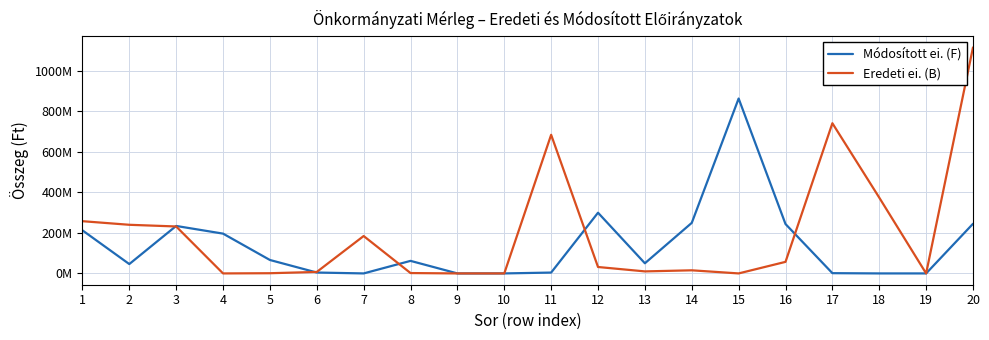

Which series ends up on top after the final intersection of Eredeti ei. (B) and Módosított ei. (F)?

Eredeti ei. (B)